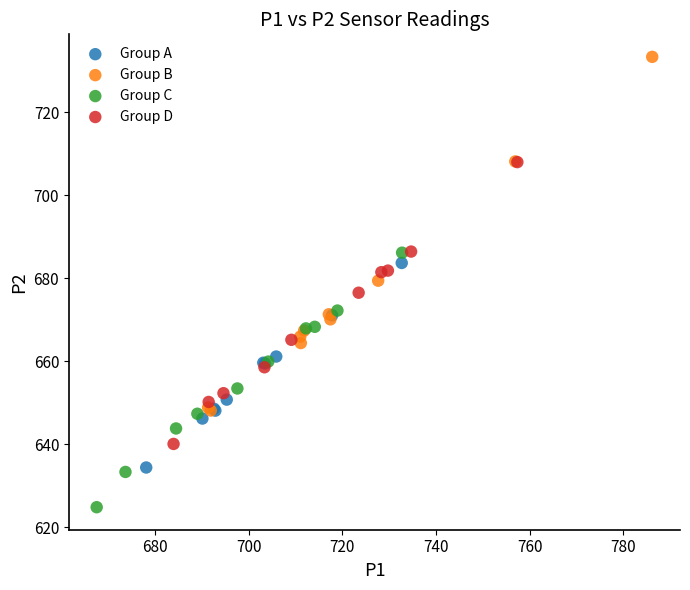

Which series reaches the minimum Y coordinate?

Group C